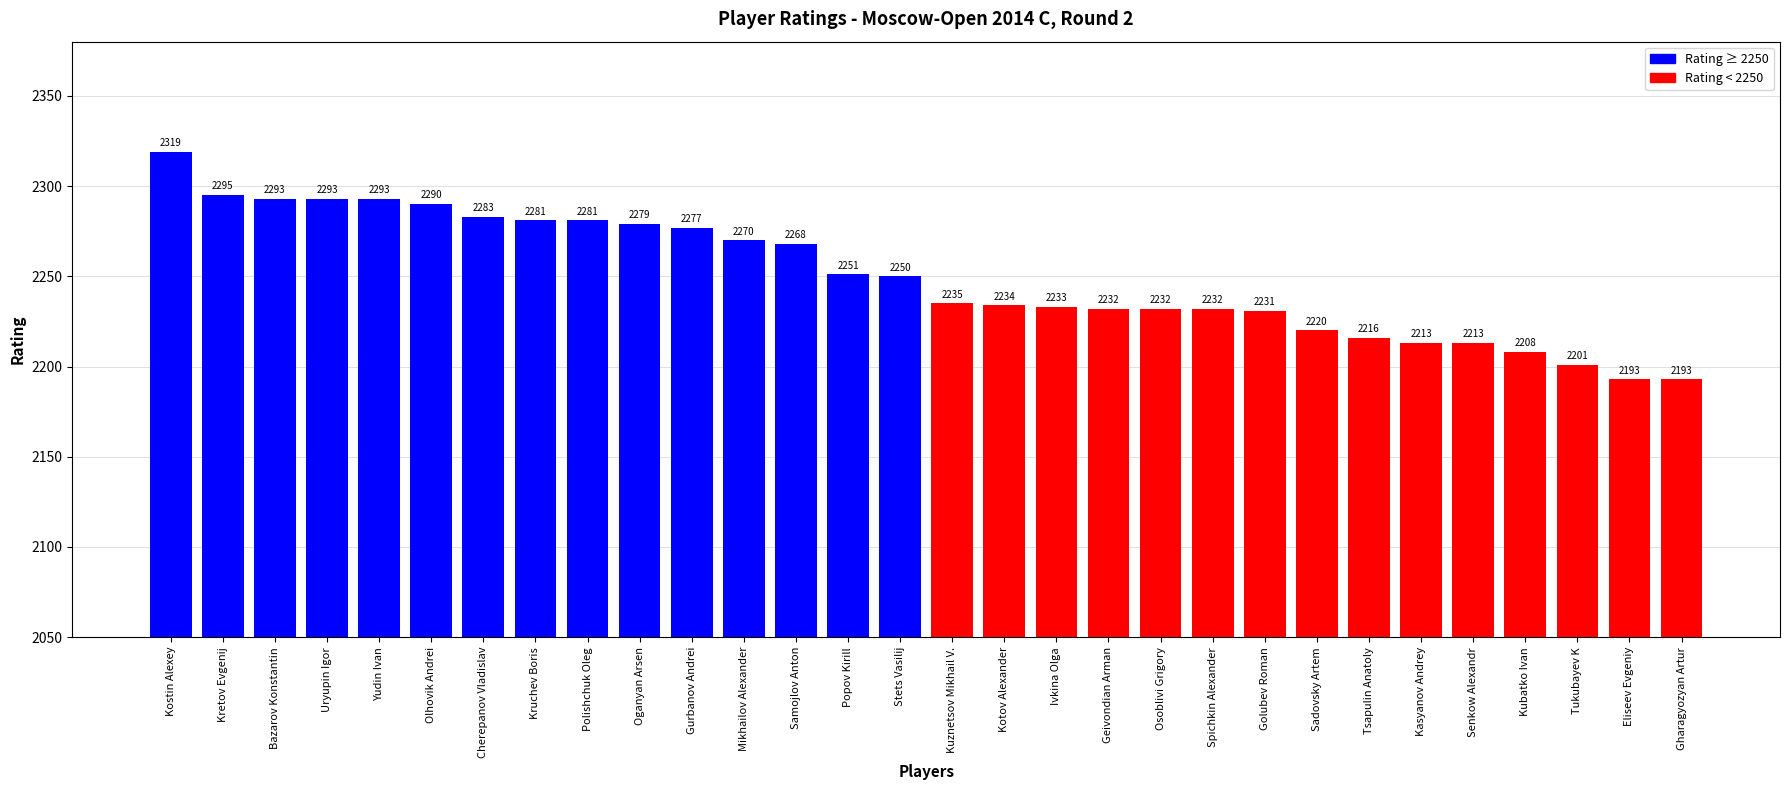

At which label does the data first exceed 2250?

Kostin Alexey